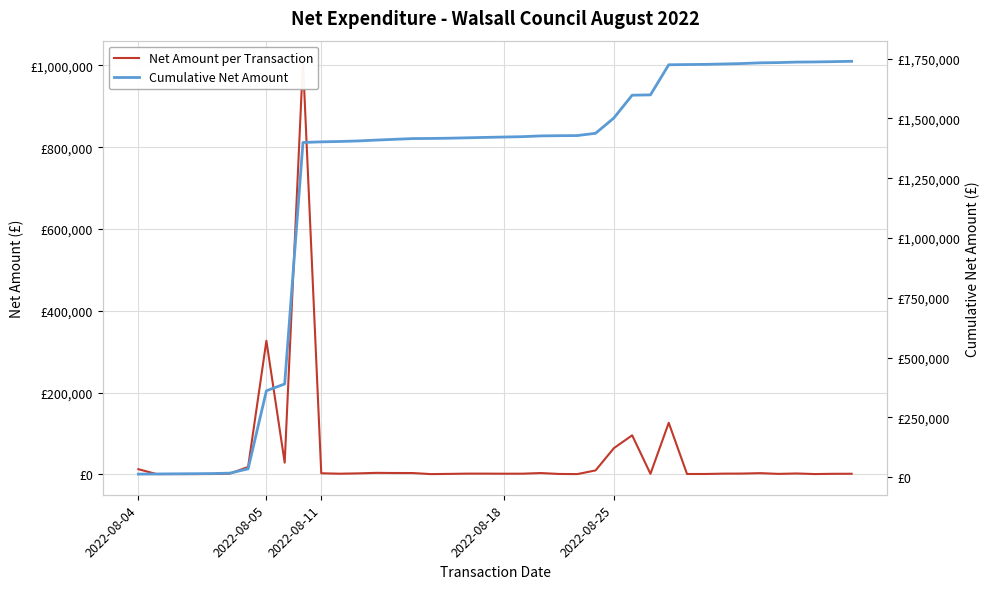

What is the average value of the Net Amount per Transaction series?

43475.2